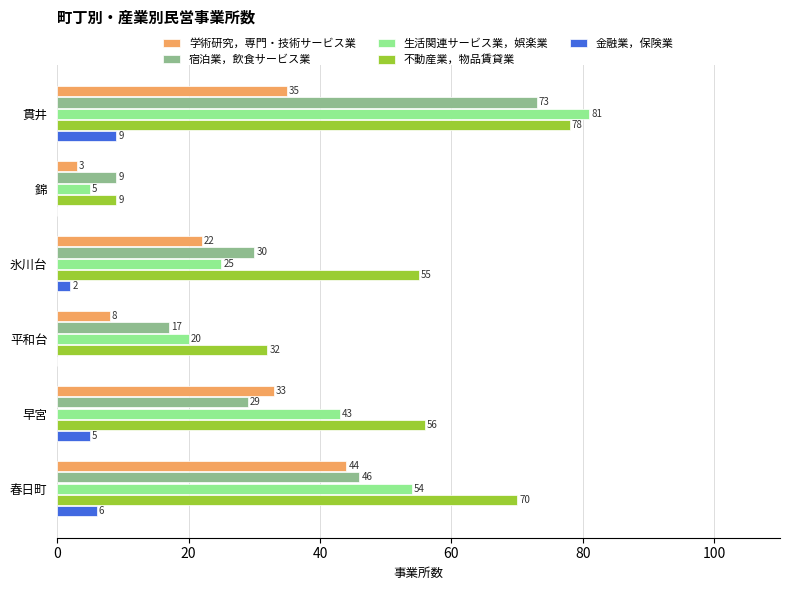

What is the sum of the 金融業，保険業 values at 貫井 and 平和台?

9